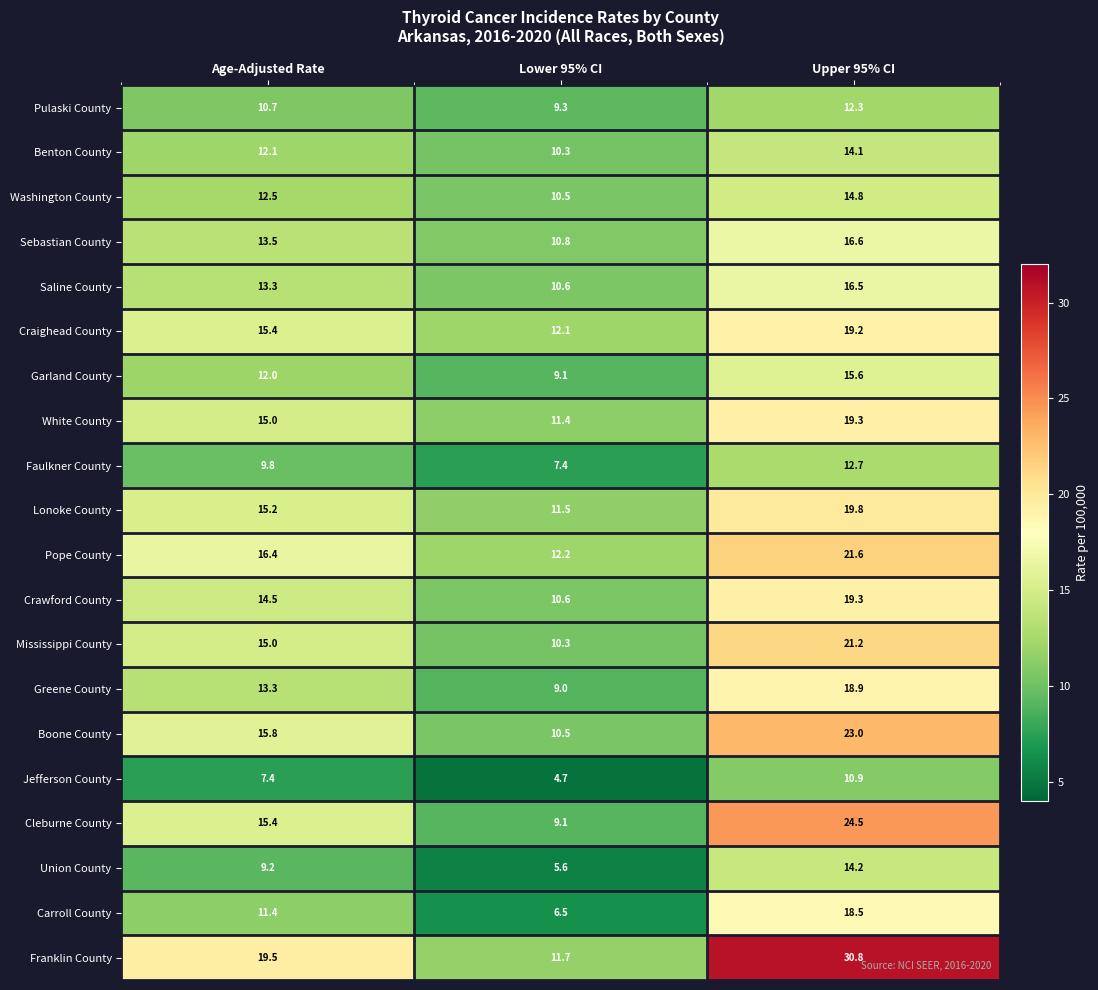

At which category does the chart reach its minimum across all series?

Lower 95% CI